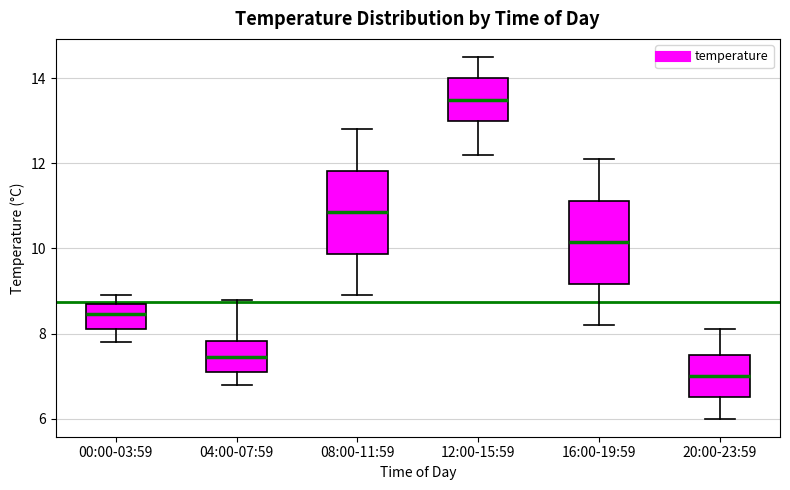

Which box's median line is the lowest?

20:00-23:59